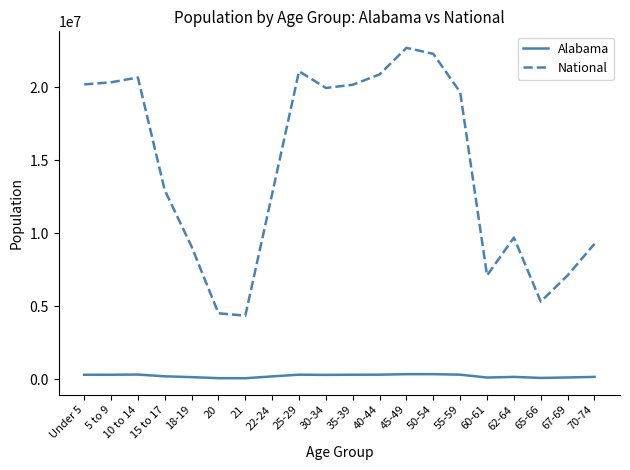

What value does the National series have at 45-49, to the nearest 100?

22708600